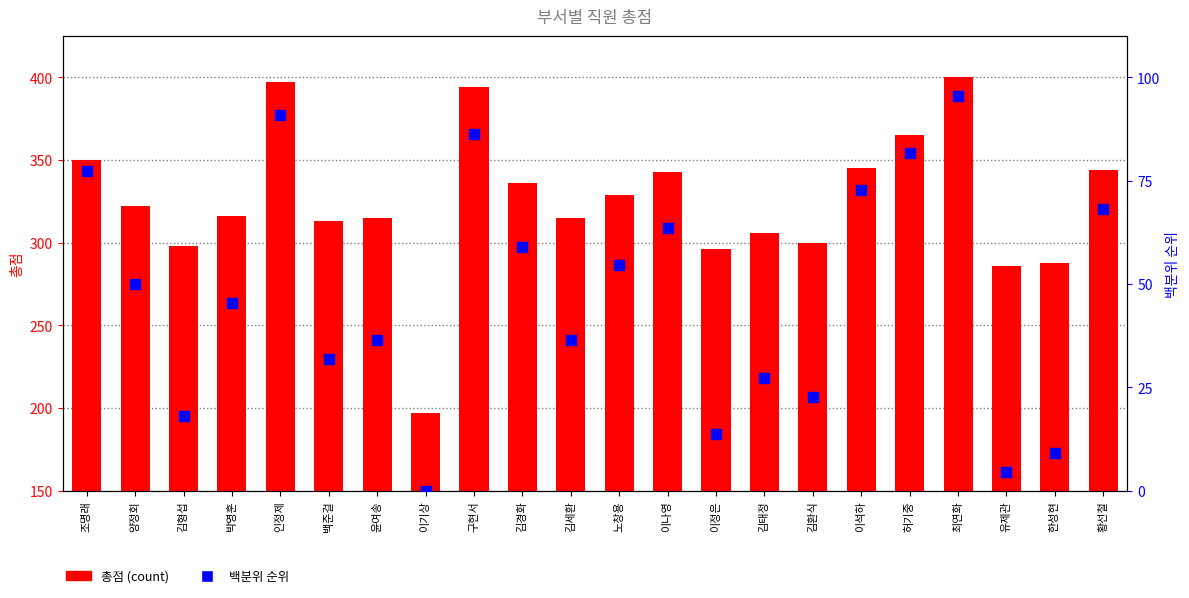

What are all the series names shown in the legend?

총점, 백분위 순위